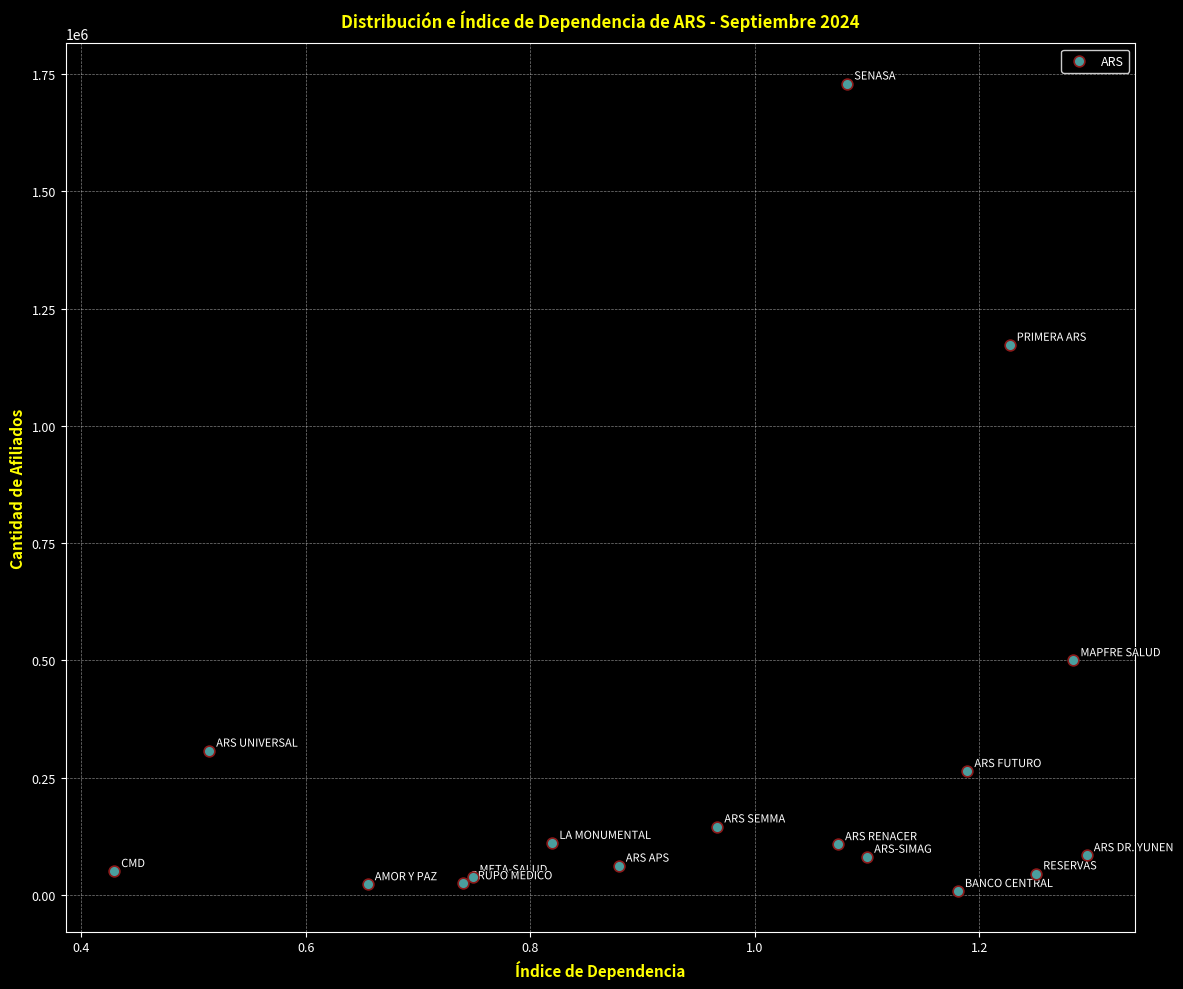

What Y value in the scatter plot is closest to 868542?

1172350